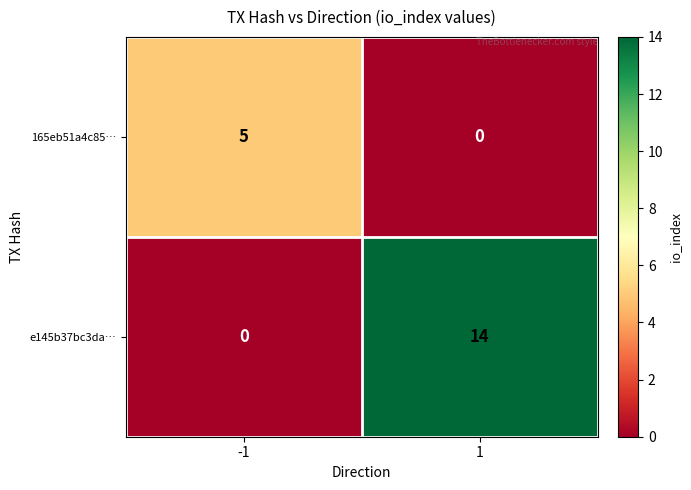

True or false: e145b37bc3da… has a value of 7 at 1.

False